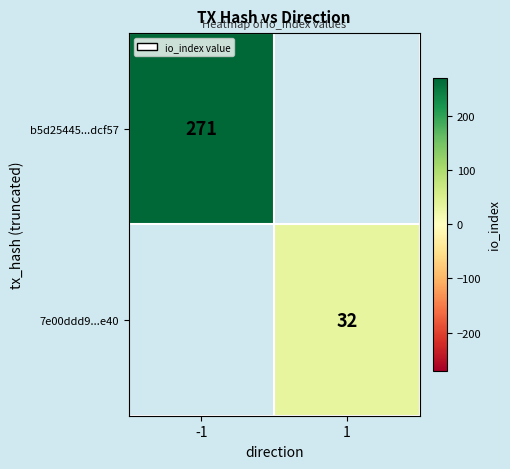

Is it true that b5d25445...dcf57 equals 271 at -1?

True